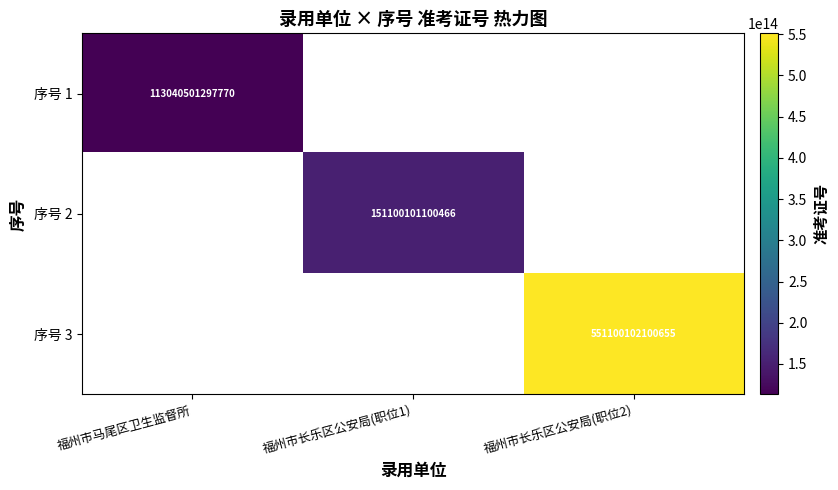

The value of 序号 1 at 福州市马尾区卫生监督所 is 75127614614445. True or false?

False